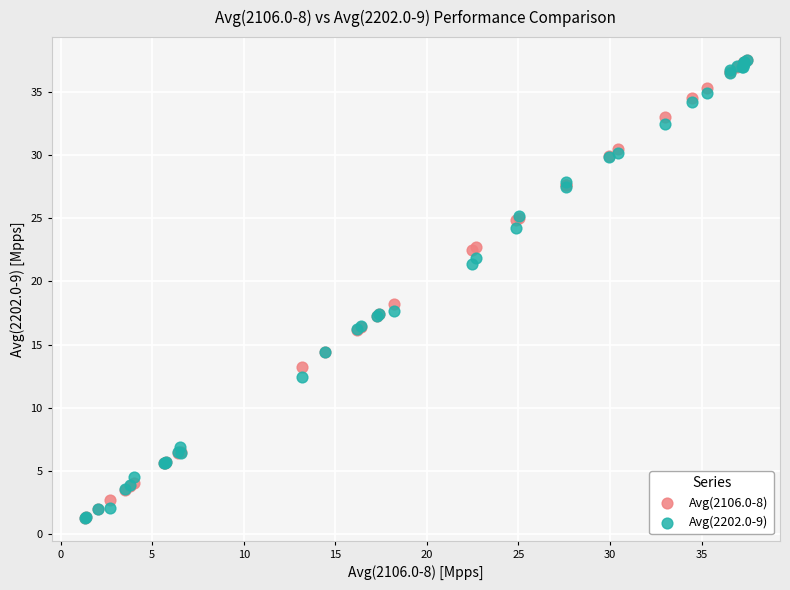

Across all series, what Y value is closest to 19?

18.2